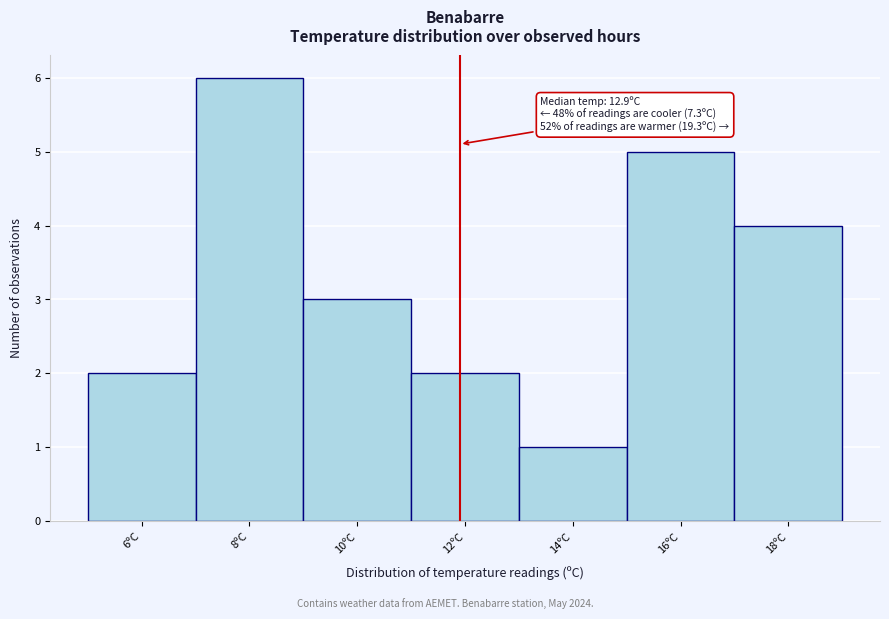

Reading left to right, extract all data points from this chart.

6ºC=2	8ºC=6	10ºC=3	12ºC=2	14ºC=1	16ºC=5	18ºC=4